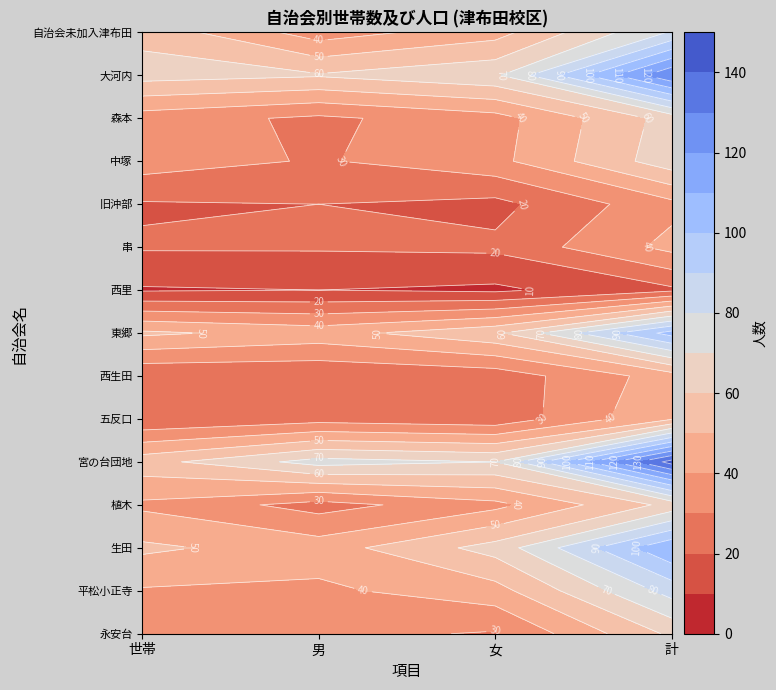

What is the difference between the second highest and second lowest values in the 宮の台団地 series?

4